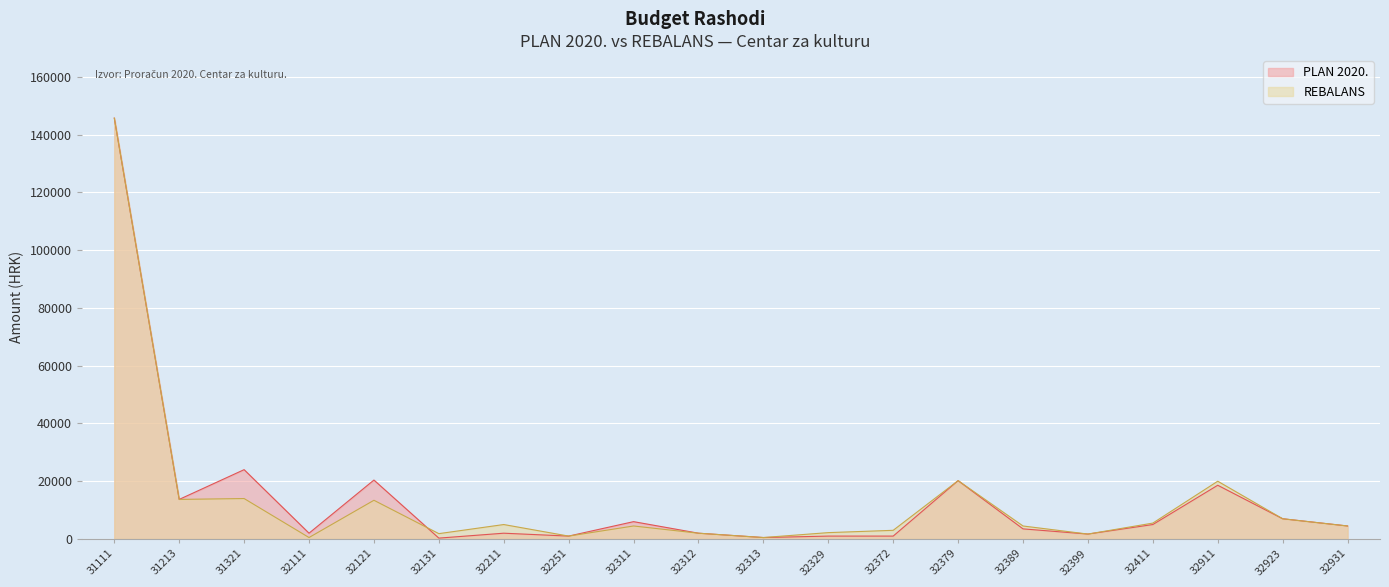

How many data points in REBALANS are less than 4500?

8